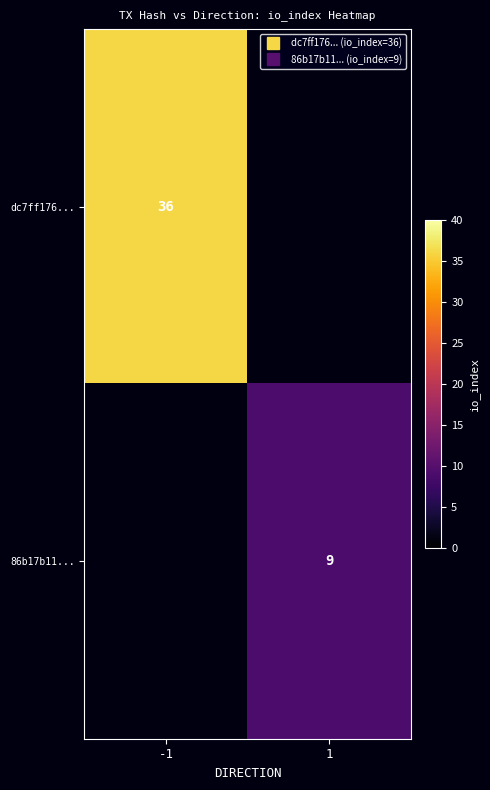

What is the difference between the dc7ff176... values at -1 and 1?

36